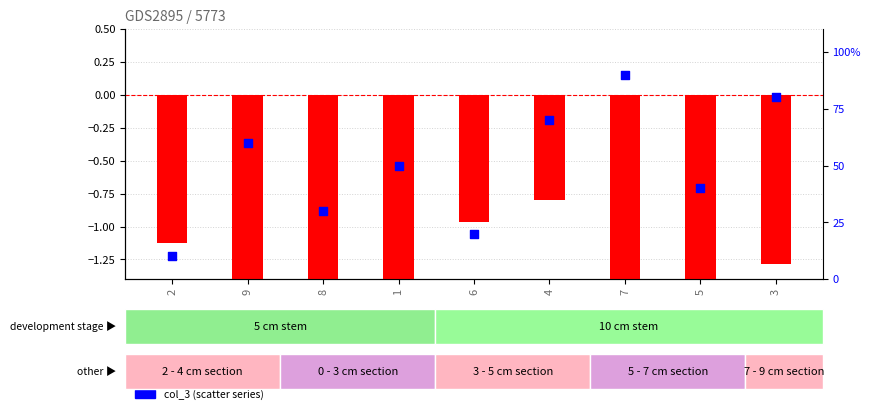

At which category is the sum across all series the highest?

7